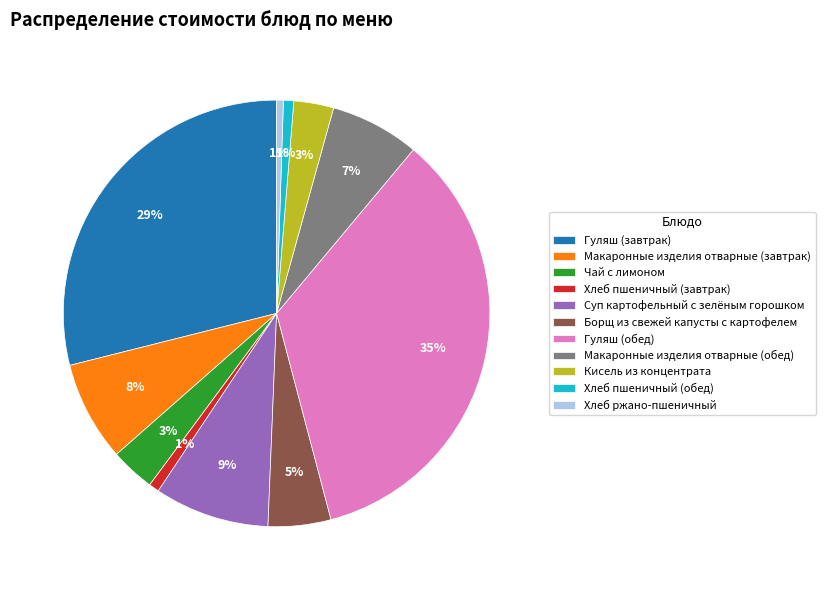

To the nearest percent, what portion does Хлеб ржано-пшеничный represent?

1%